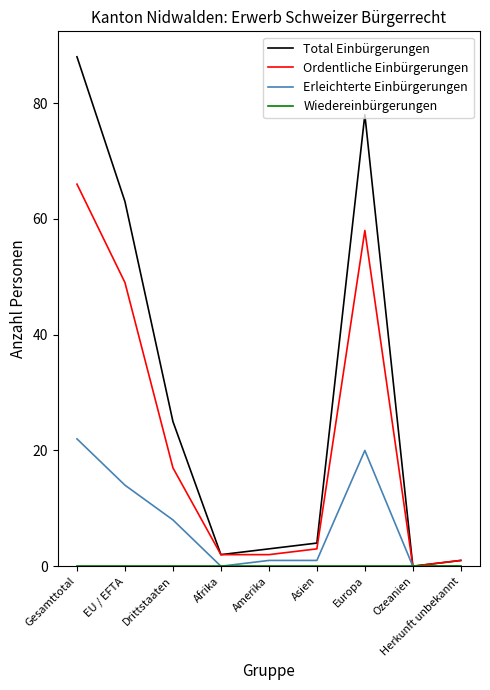

Does the chart have visible grid lines?

No